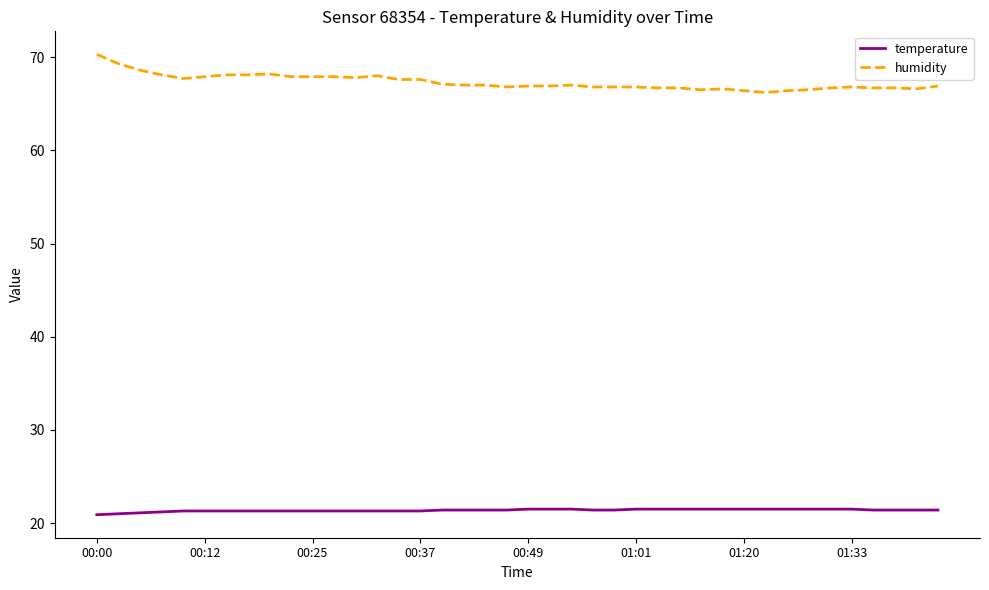

True or false: humidity has more than 1 points higher than both neighbors.

True